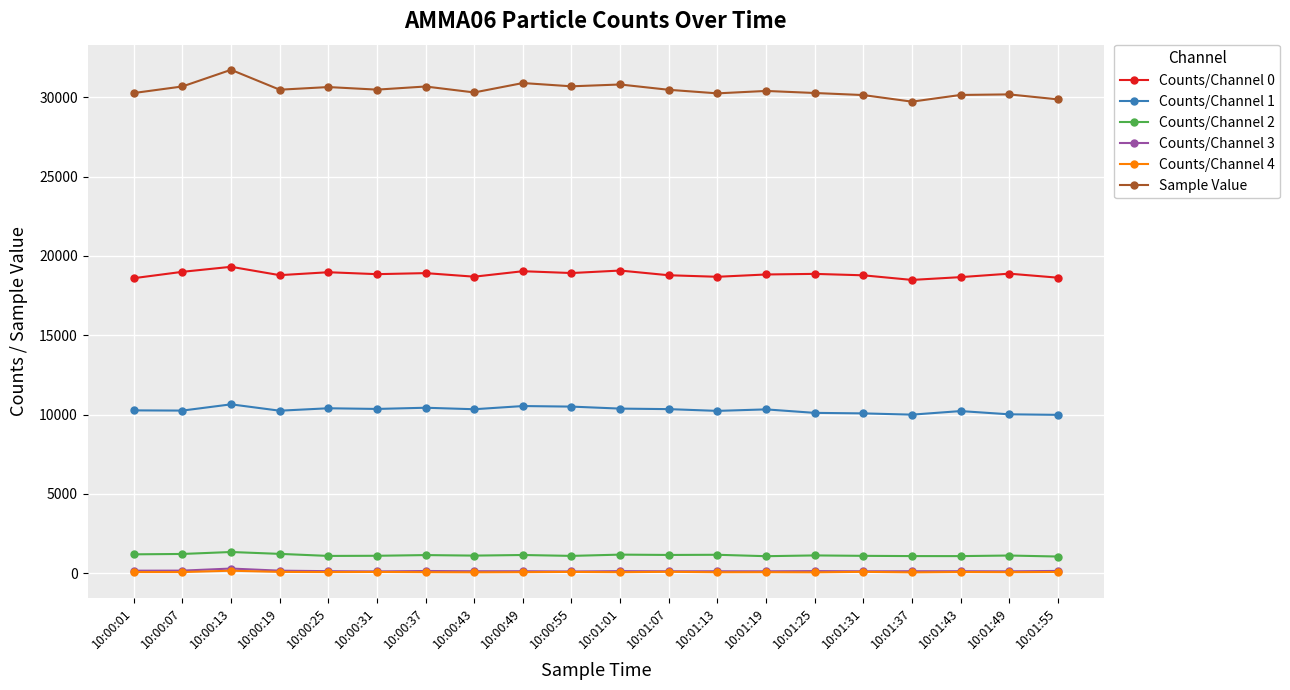

What is the maximum value shown in the chart?

31728